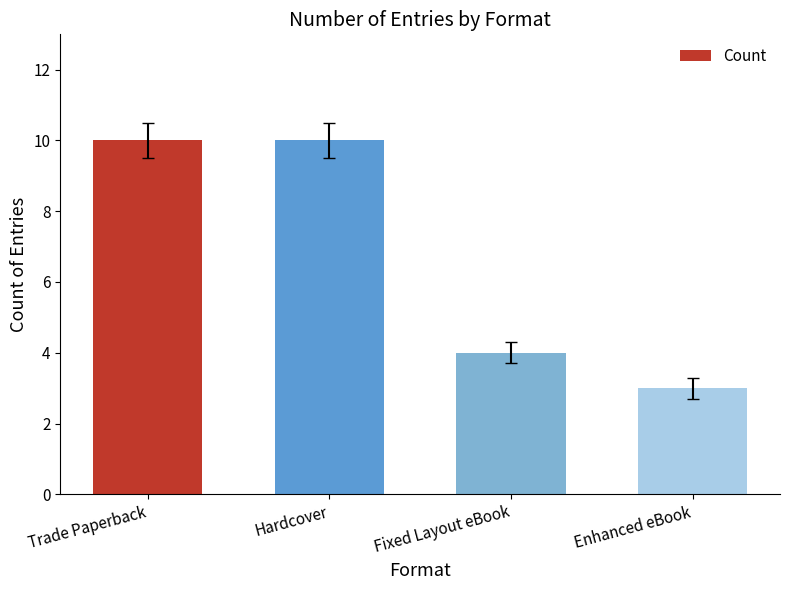

At which category does the chart reach its minimum across all series?

Enhanced eBook